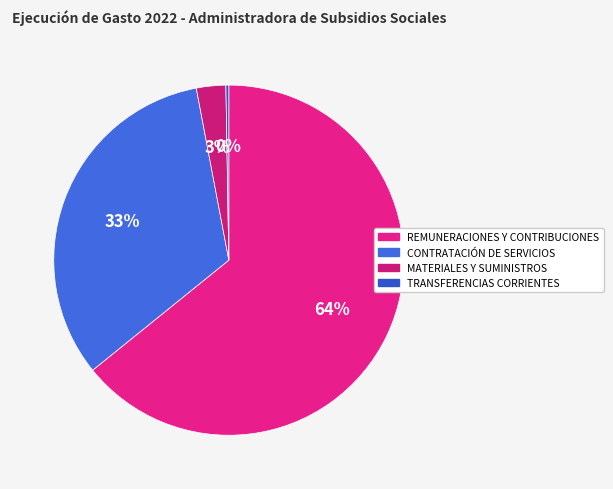

Which category accounts for the majority?

REMUNERACIONES Y CONTRIBUCIONES